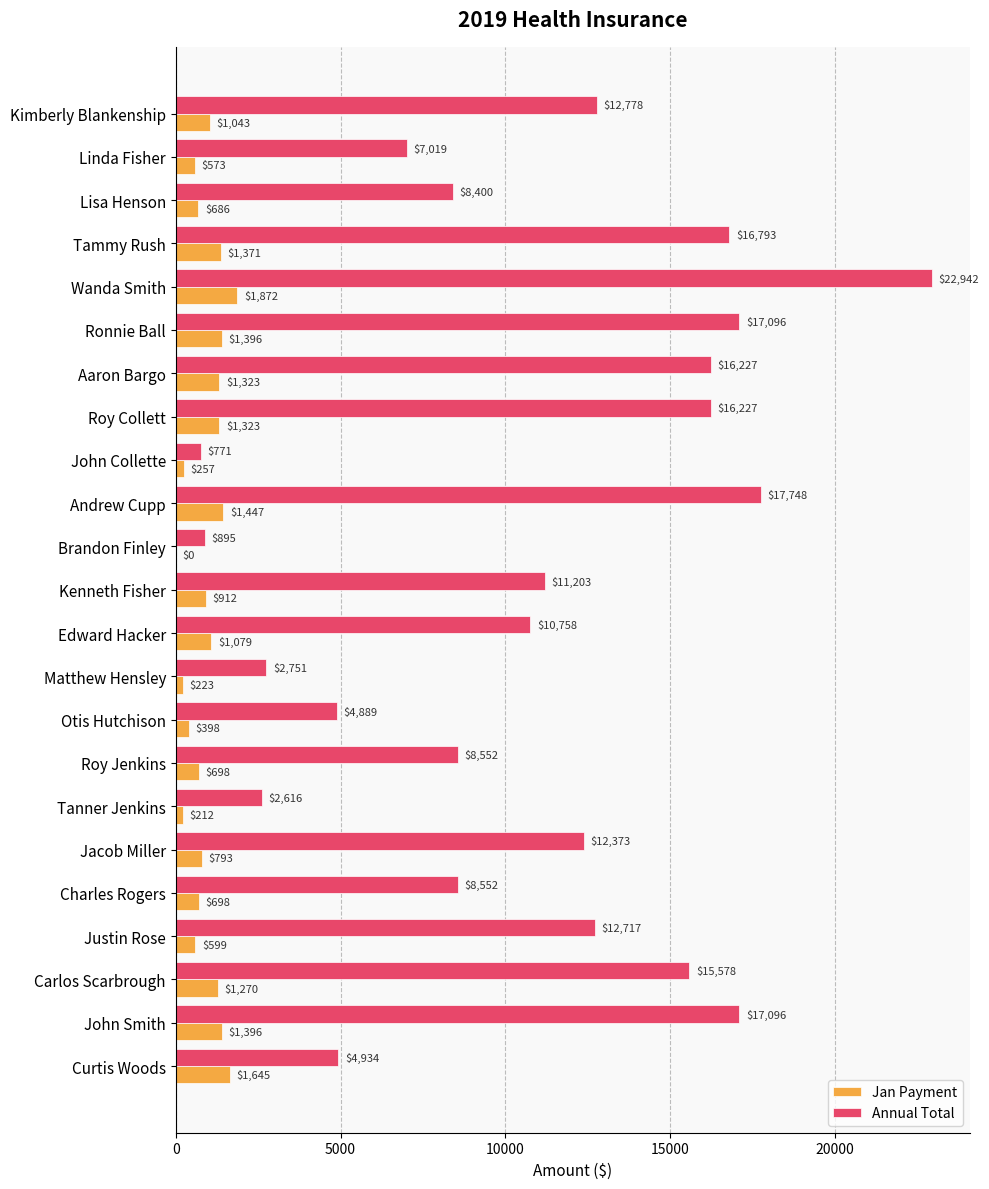

Which series has the largest total across all categories?

Annual Total